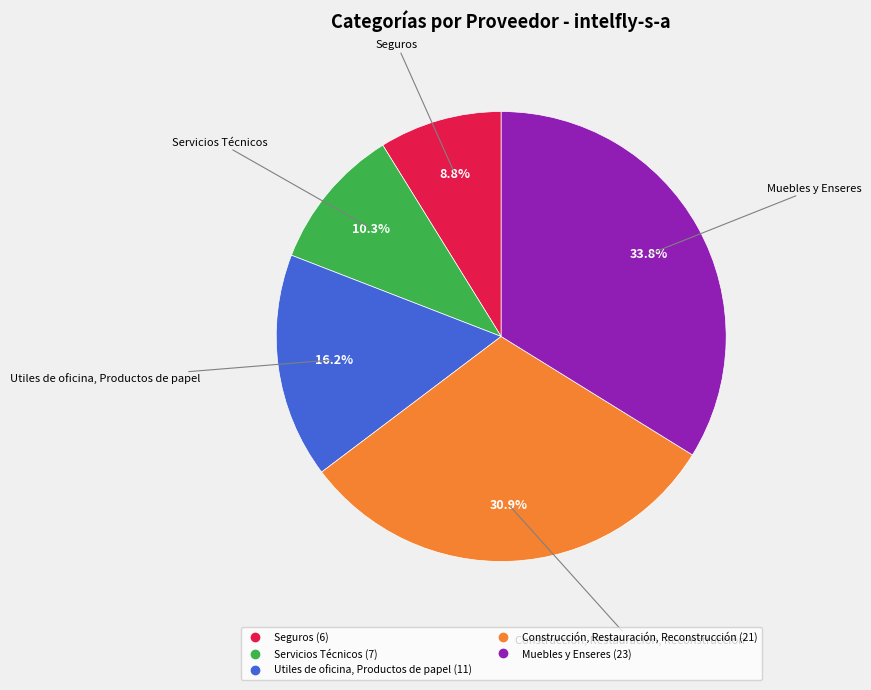

Rank the categories by value from lowest to highest.

Seguros, Servicios Técnicos, Utiles de oficina, Productos de papel, Construcción, Restauración, Reconstrucción, Muebles y Enseres